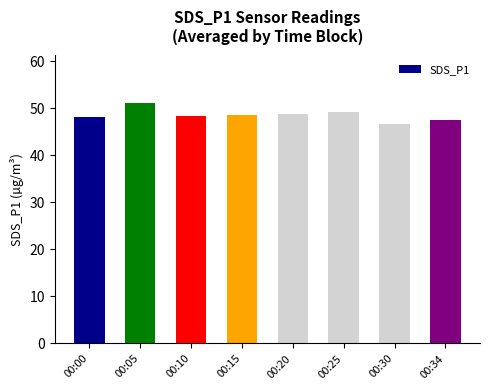

What is the difference between the values at 00:05 and 00:00?

3.0